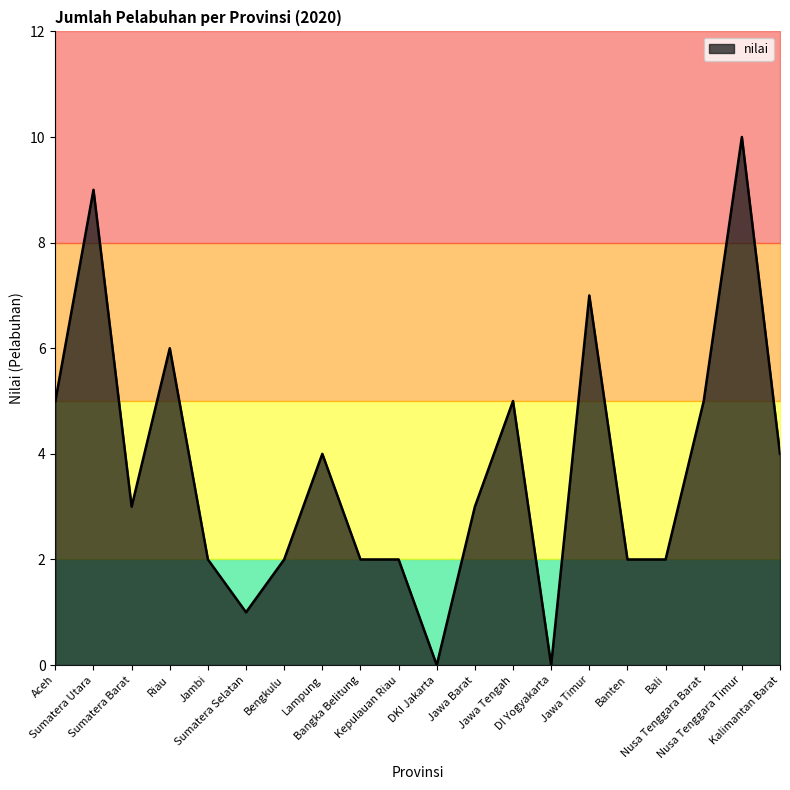

Reading right to left, transcribe all the data shown in this chart.

4	10	5	2	2	7	0	5	3	0	2	2	4	2	1	2	6	3	9	5